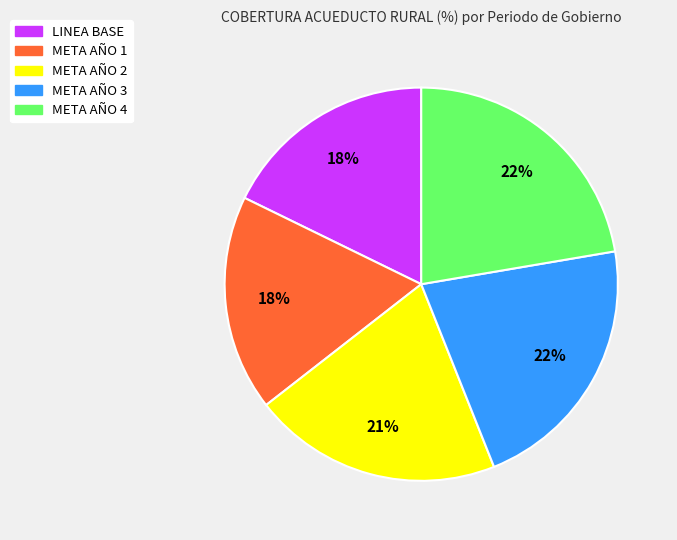

To the nearest percent, what is the average slice percentage?

20%